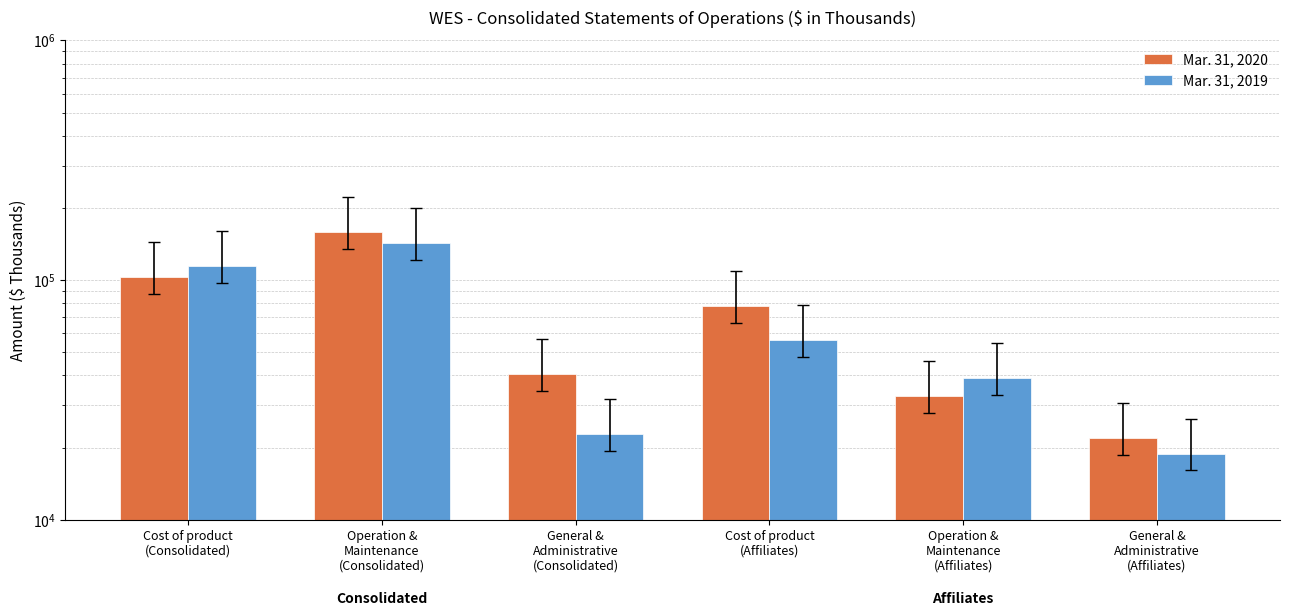

Reading left to right, what are all the values shown in this chart?

Mar. 31, 2020: 103270	159191	40465	77903	32841	21855
Mar. 31, 2019: 114063	142829	22844	56172	39141	18894